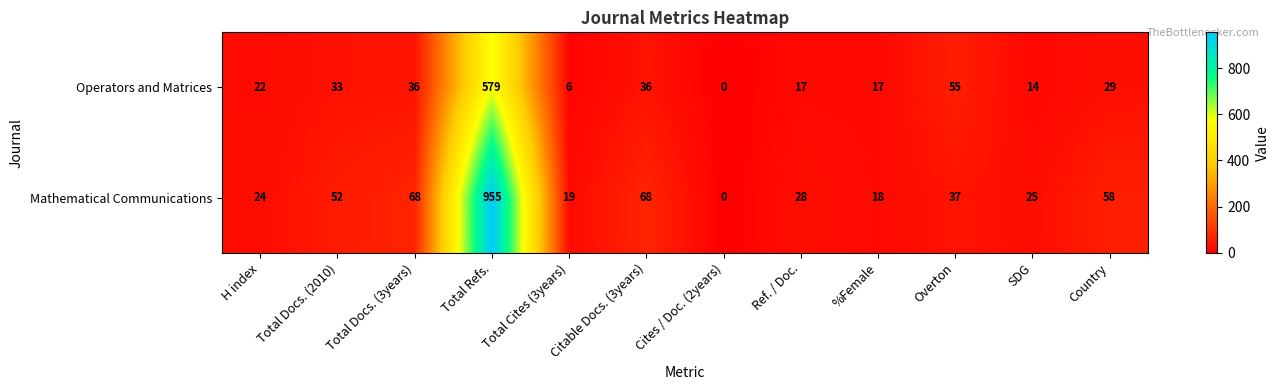

Where is Operators and Matrices nearest to the value 289?

Overton